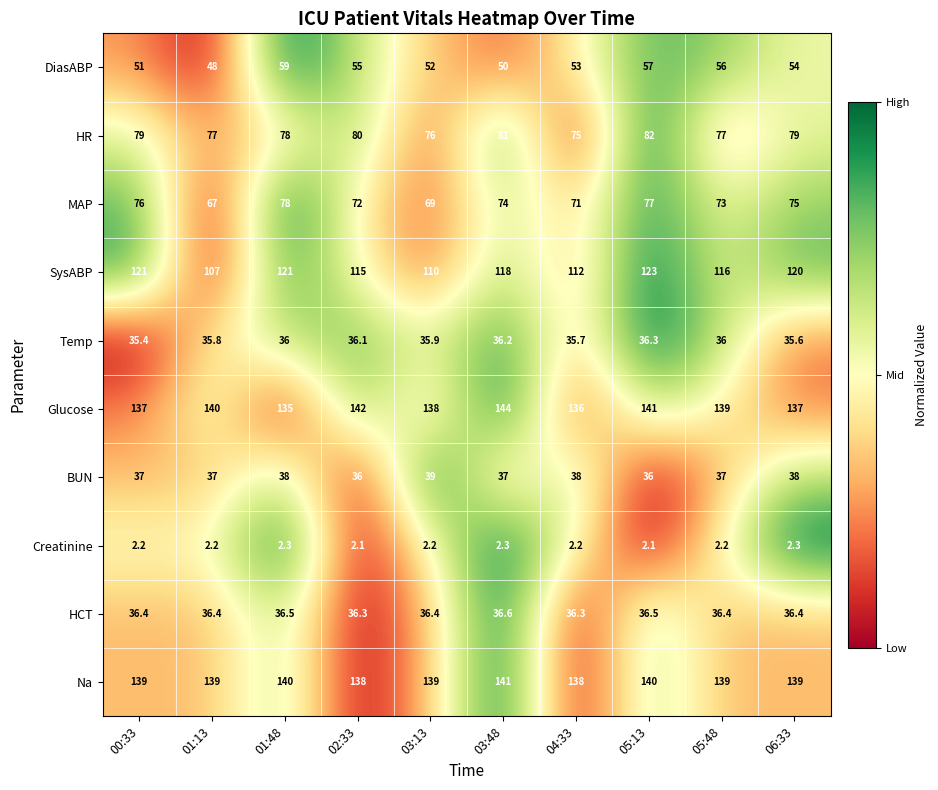

What is the maximum value for Glucose?

144.0